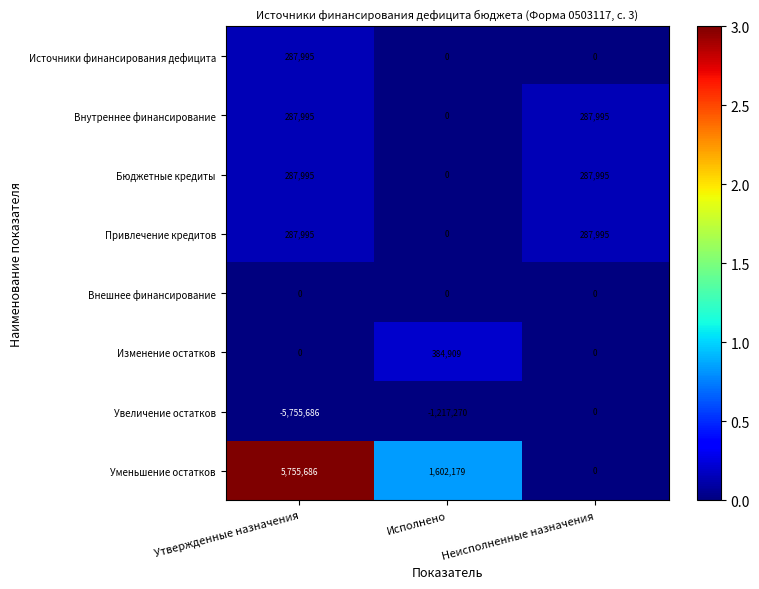

Where is Внутреннее финансирование nearest to the value 143997?

Исполнено